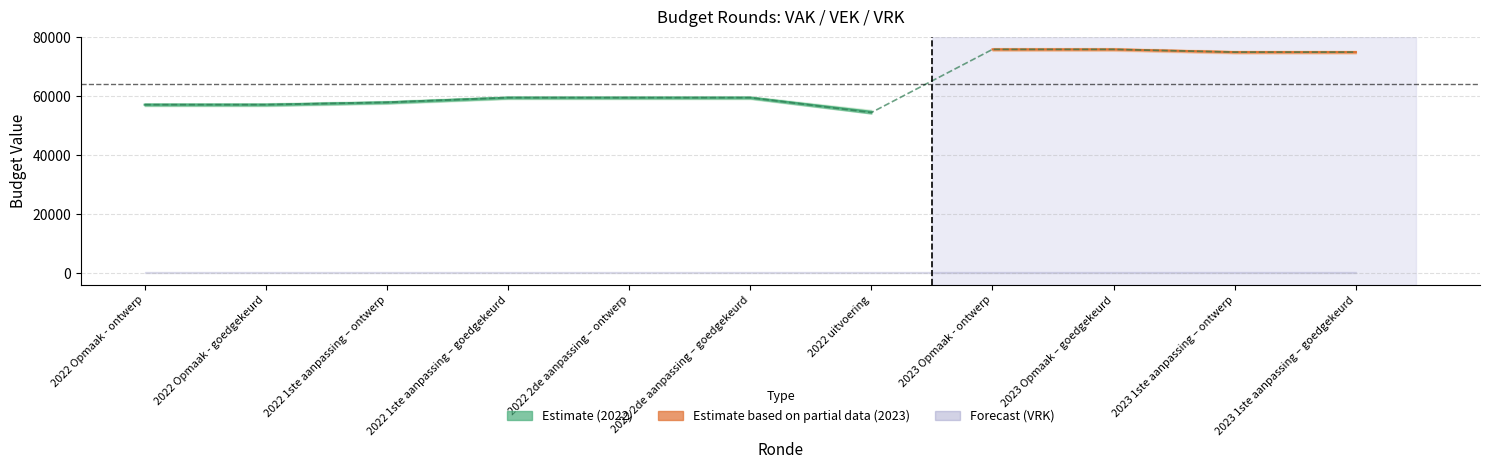

True or false: the data shows 57032 at 2022 Opmaak - goedgekeurd.

True